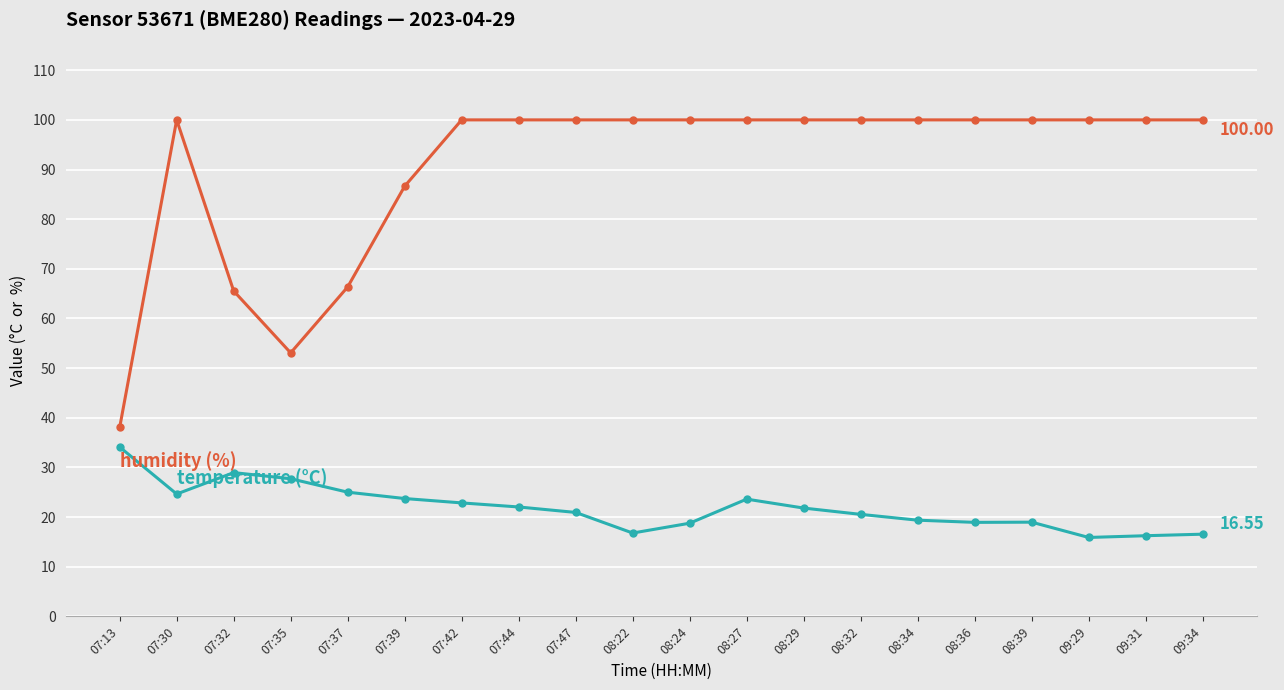

What is the difference between the highest and lowest values at 07:39?

62.9